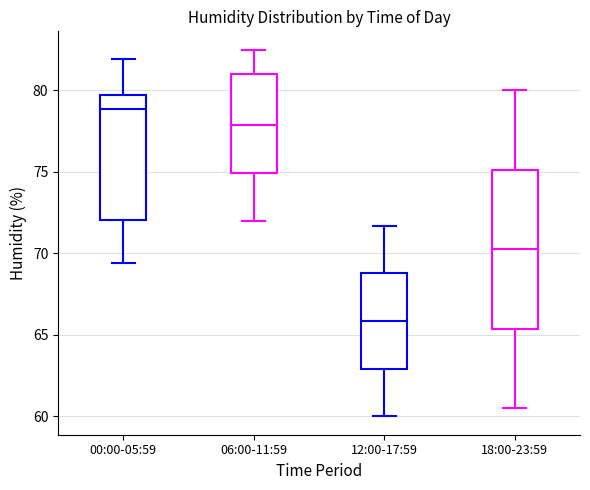

Where does the upper whisker of the box for 06:00-11:59 end on the y-axis? The values are not printed on the chart, so give them approximately, as read against the axis.

82.5